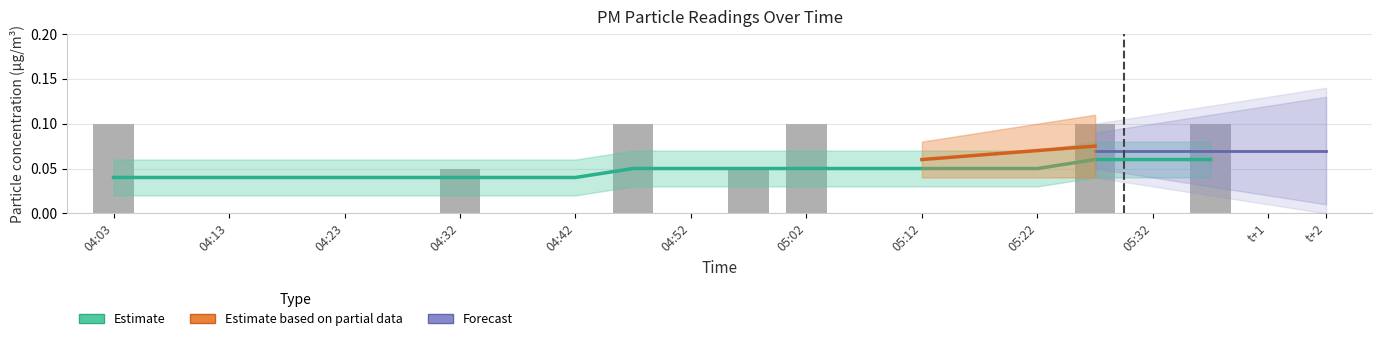

Count the values in the range 0 to 1.

20